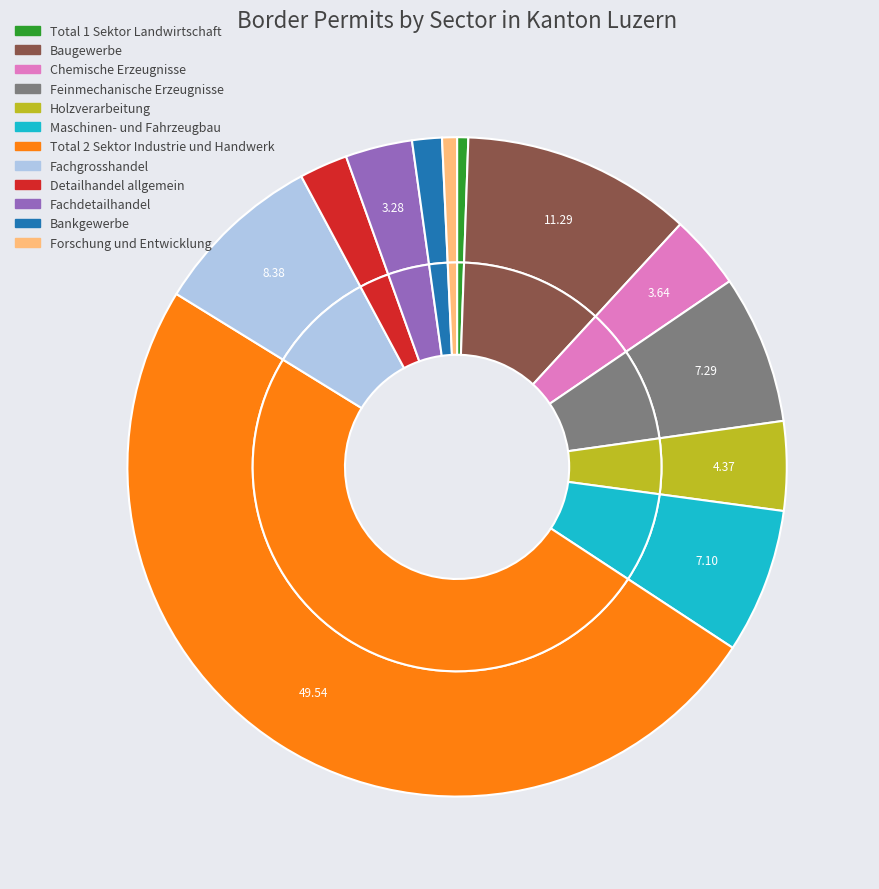

Is it true that Fachdetailhandel is 10% of the pie?

False